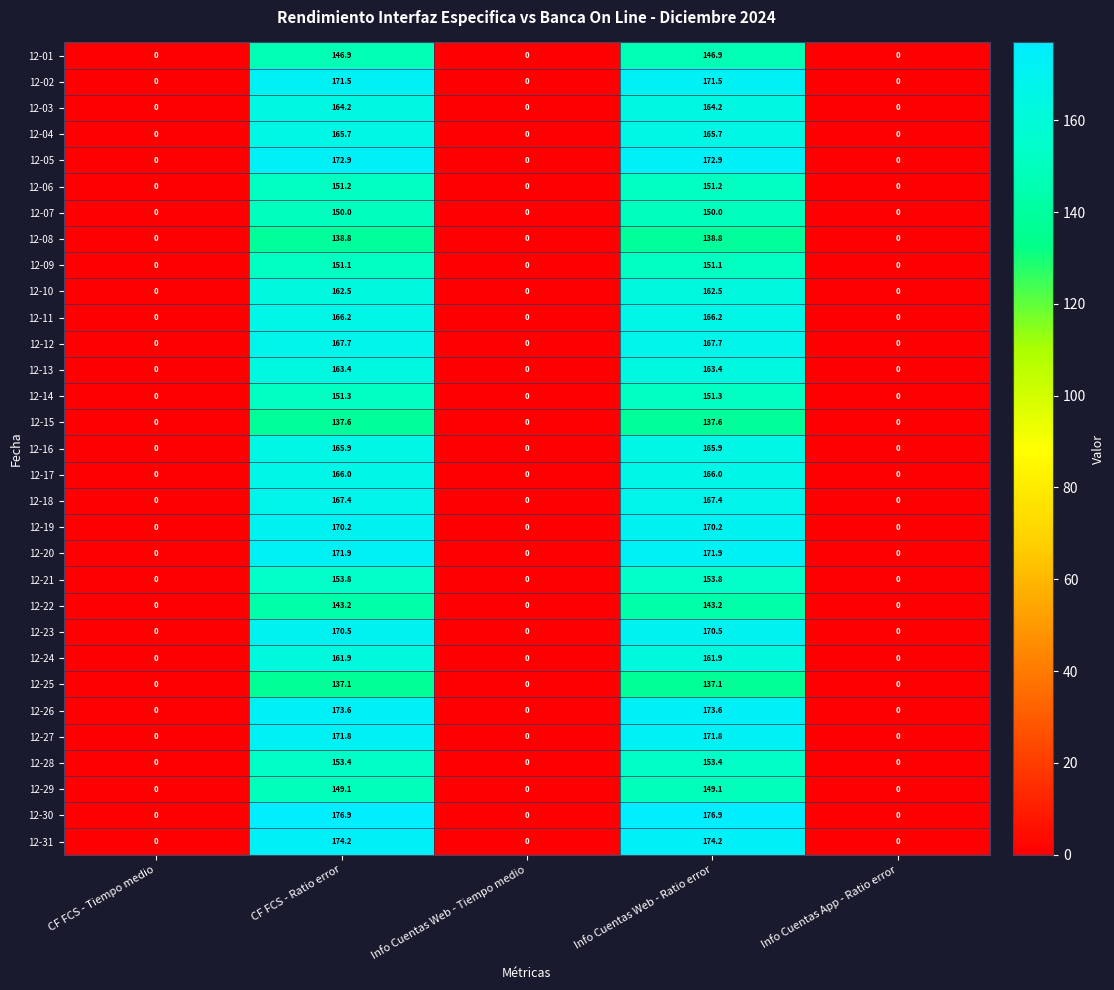

What is the difference between the 12-07 values at Info Cuentas Web - Ratio error and Info Cuentas App - Ratio error?

150.0